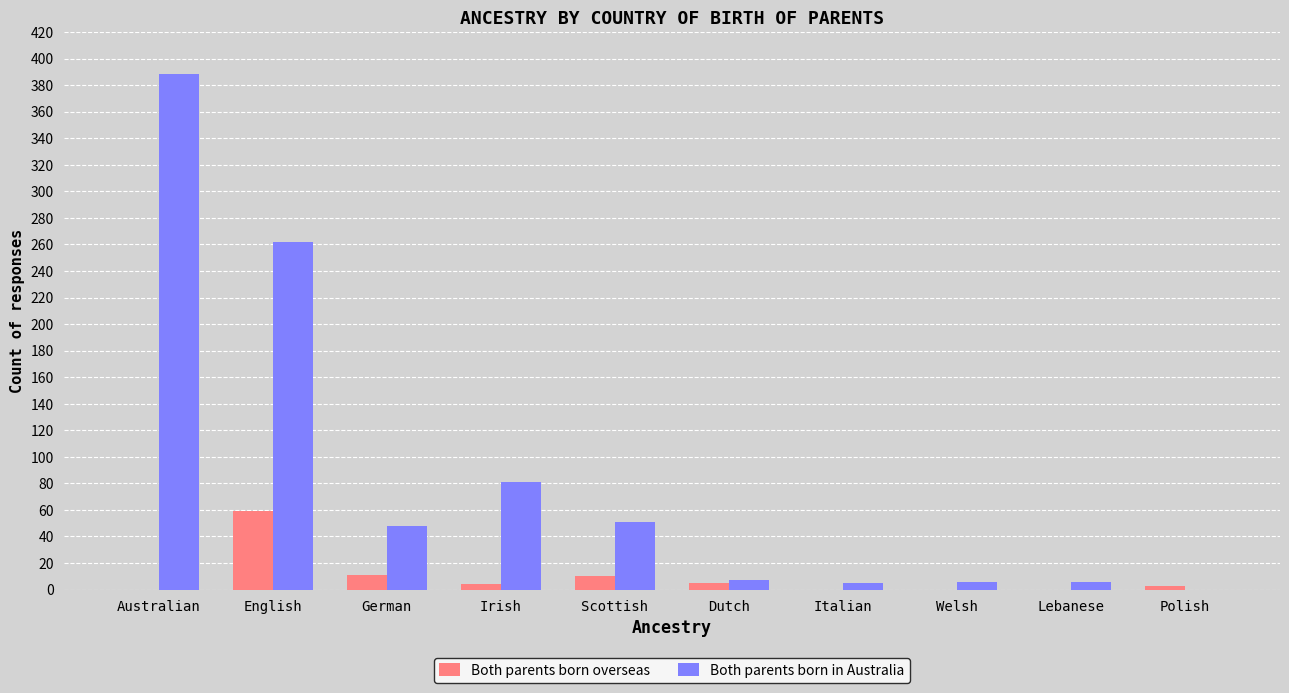

What are all the series names shown in the legend?

Both parents born overseas, Both parents born in Australia